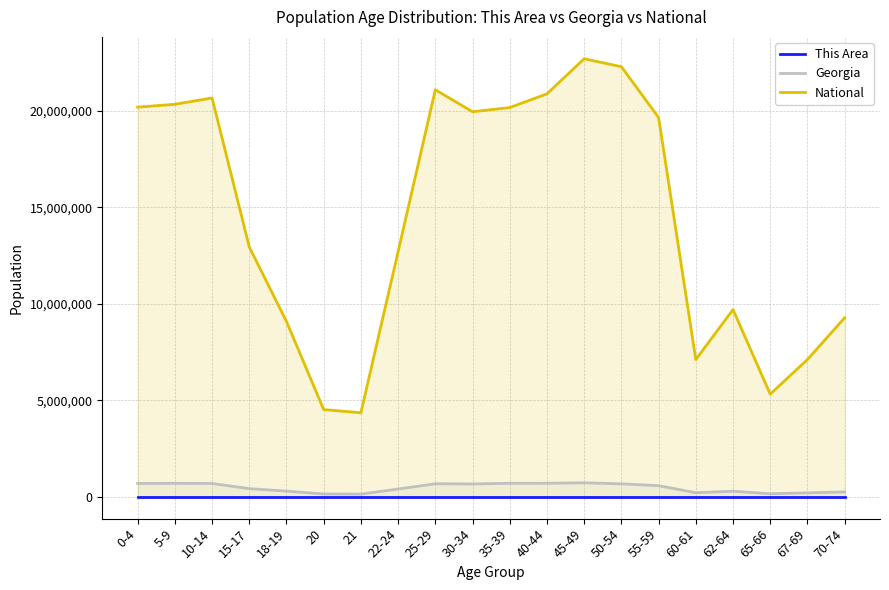

What is the sum of all This Area values?

72